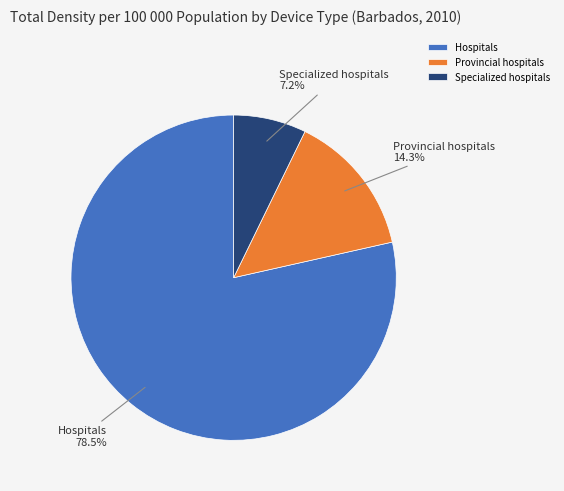

Combined, what portion of the pie is Hospitals and Specialized hospitals?

85.7%